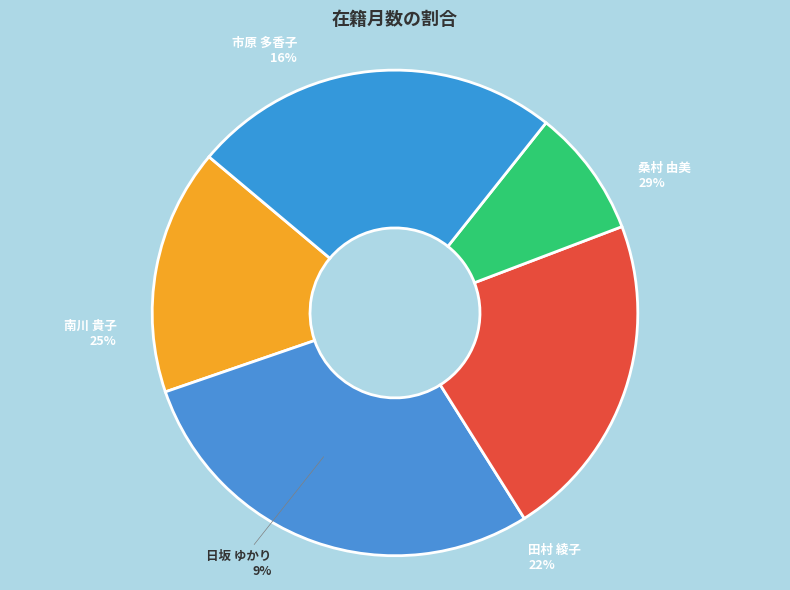

What is the ratio of the value at 桑村 由美 to the value at 日坂 ゆかり?

3.4